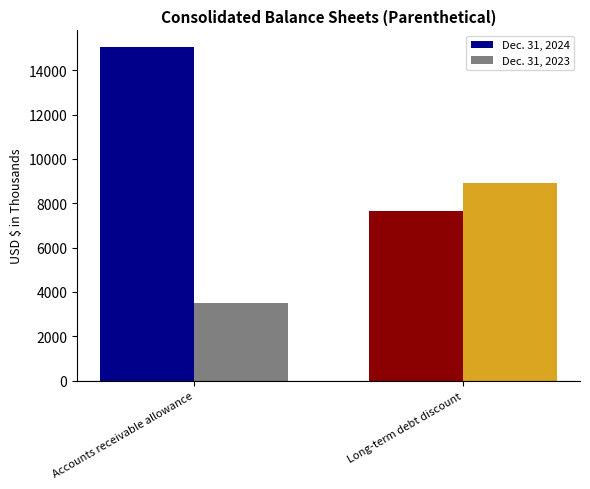

What is the label of the 1st bar from the left?

Accounts receivable allowance